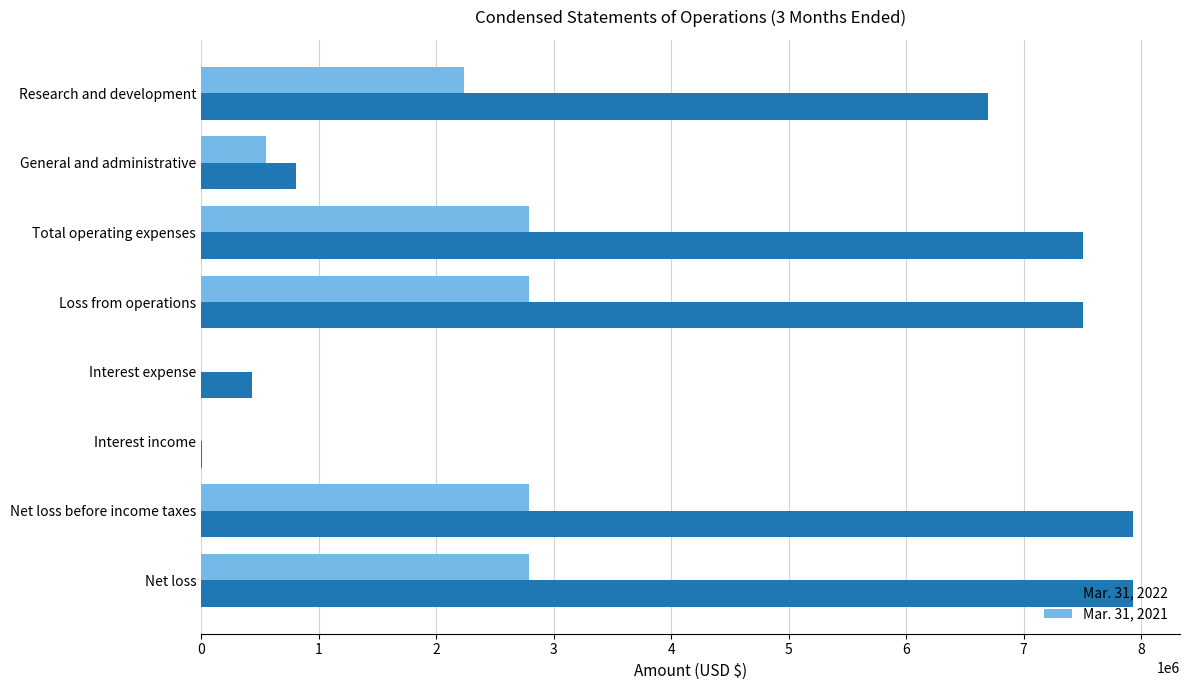

Is it true that Mar. 31, 2021 equals 3608496 at Research and development?

False